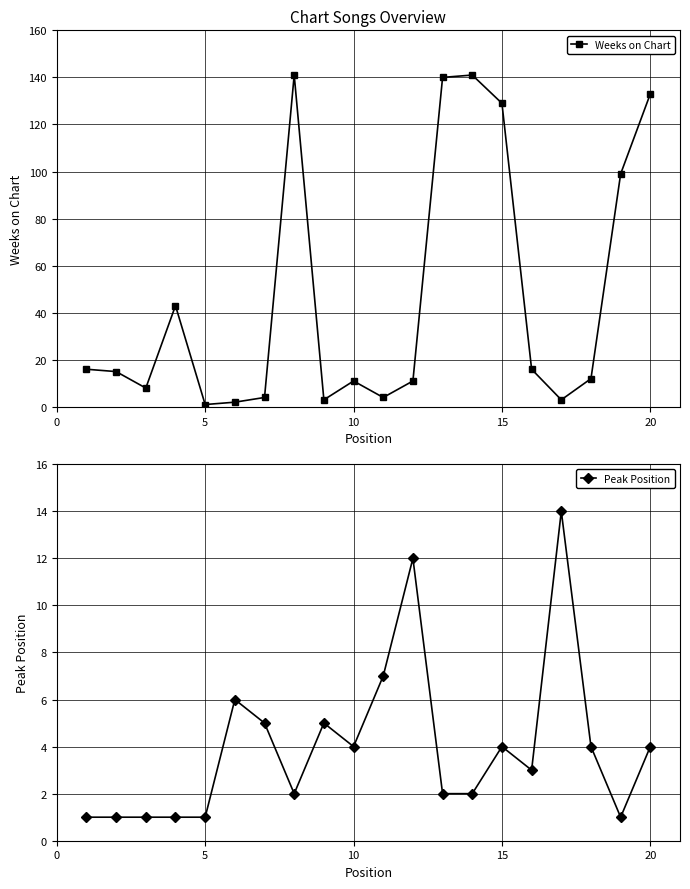

What is the maximum value for Weeks on Chart?

141